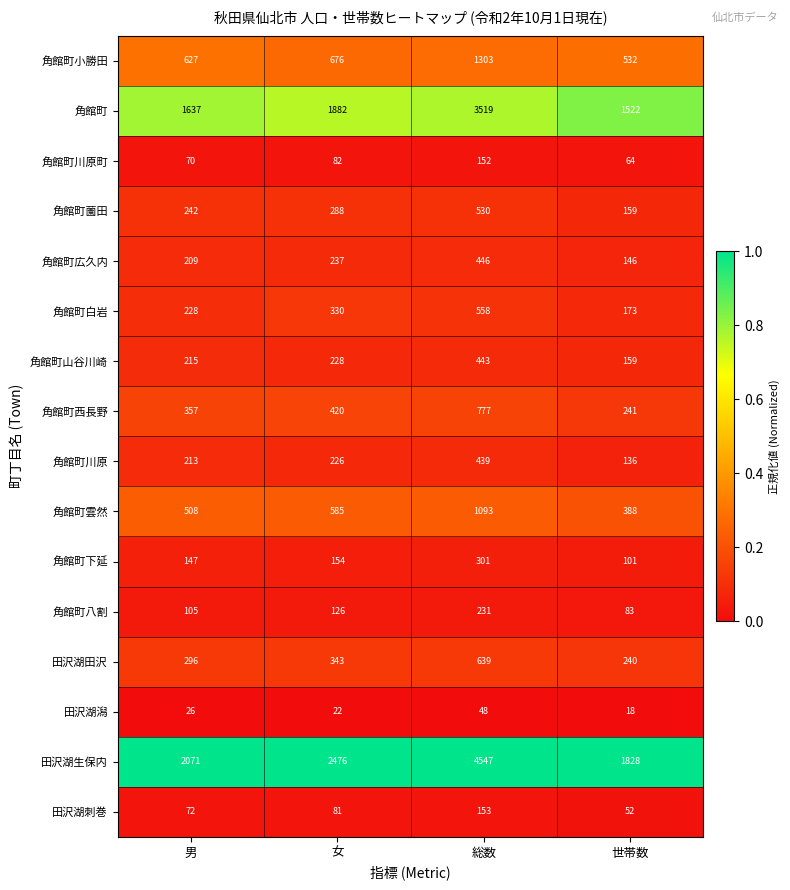

Rank the categories by 角館町下延 value from lowest to highest.

世帯数, 男, 女, 総数